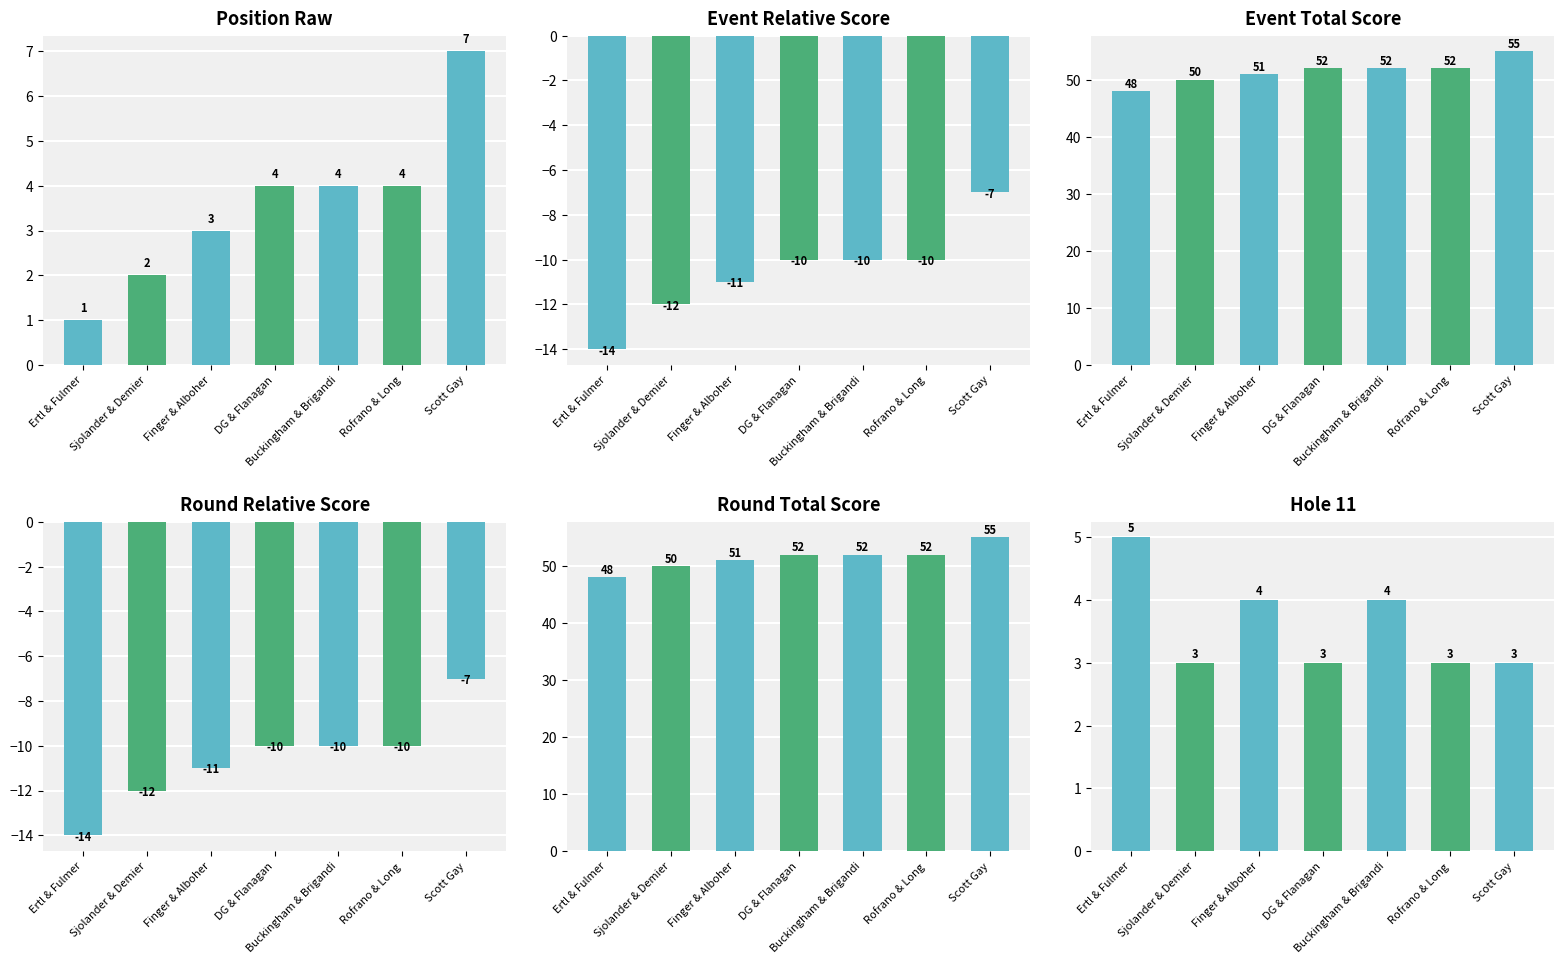

How many data points does each series have?

7